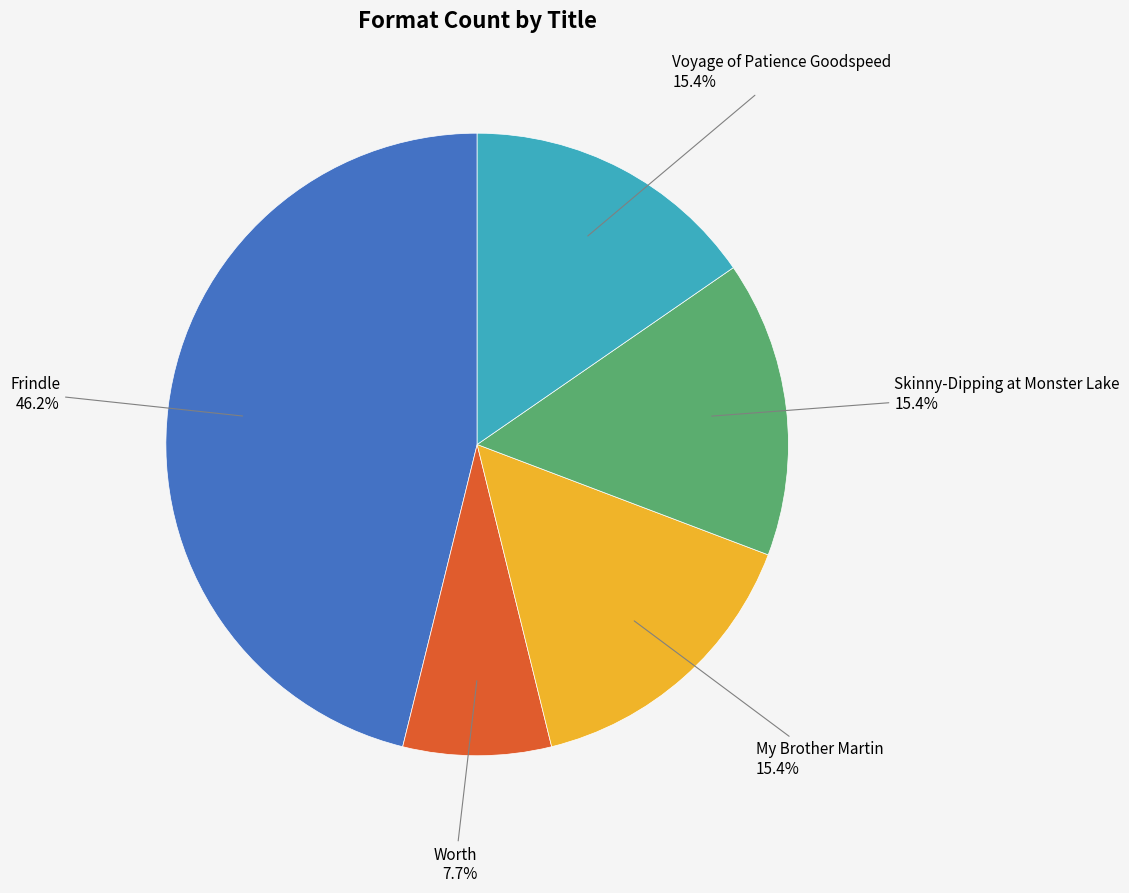

Does any single category account for the majority?

No